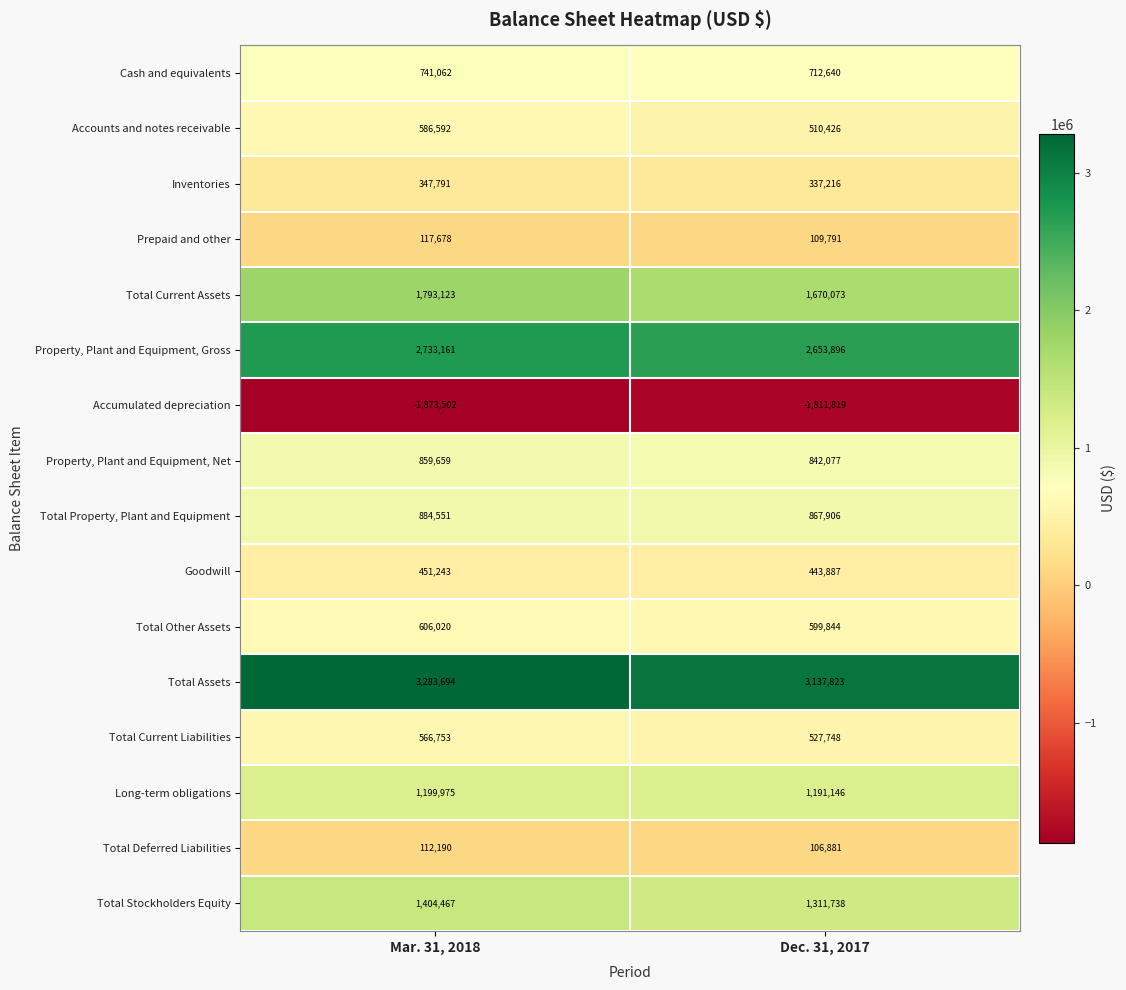

What is the difference between the Total Current Liabilities values at Dec. 31, 2017 and Mar. 31, 2018?

39005